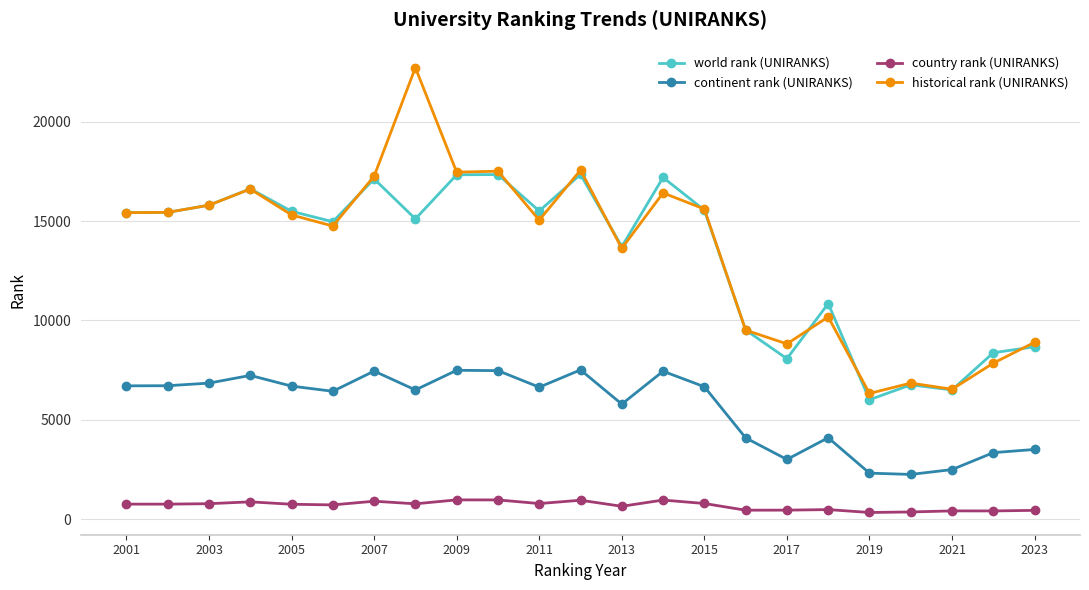

At how many categories does at least one series exceed 14297?

14